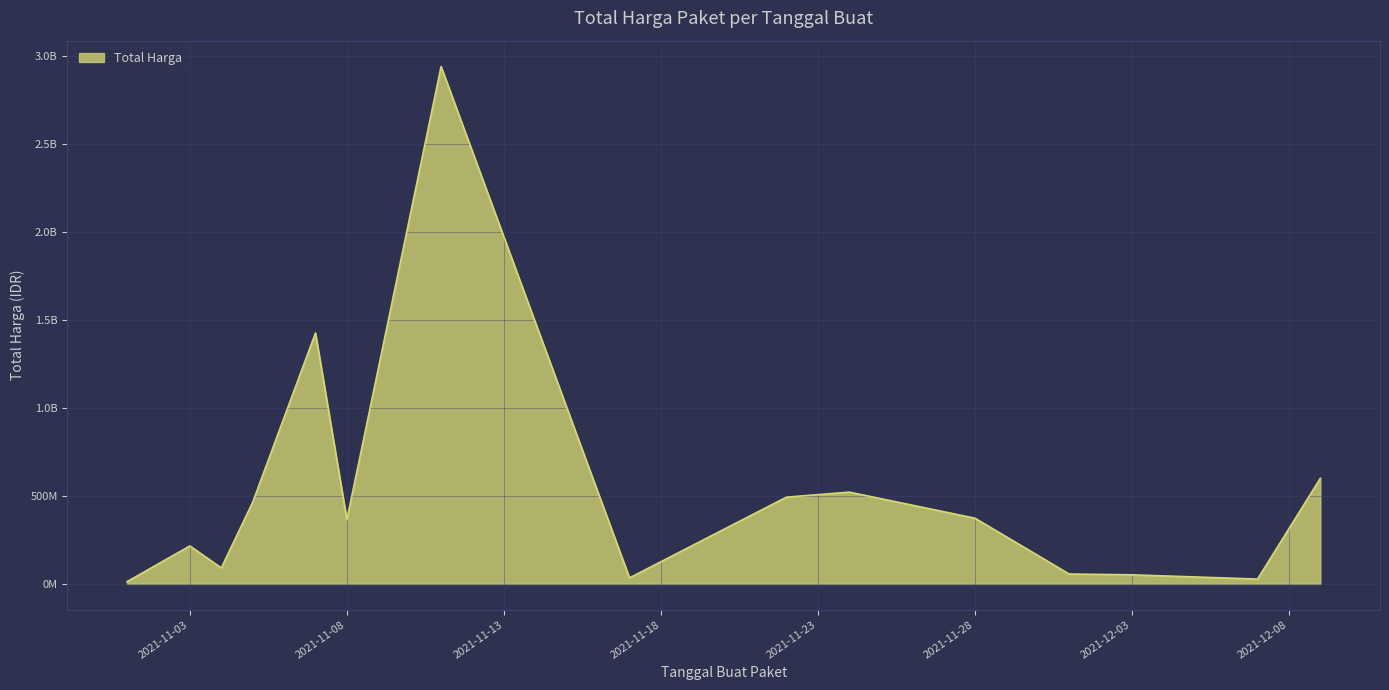

What is the difference between the maximum and second lowest values?

2912541240